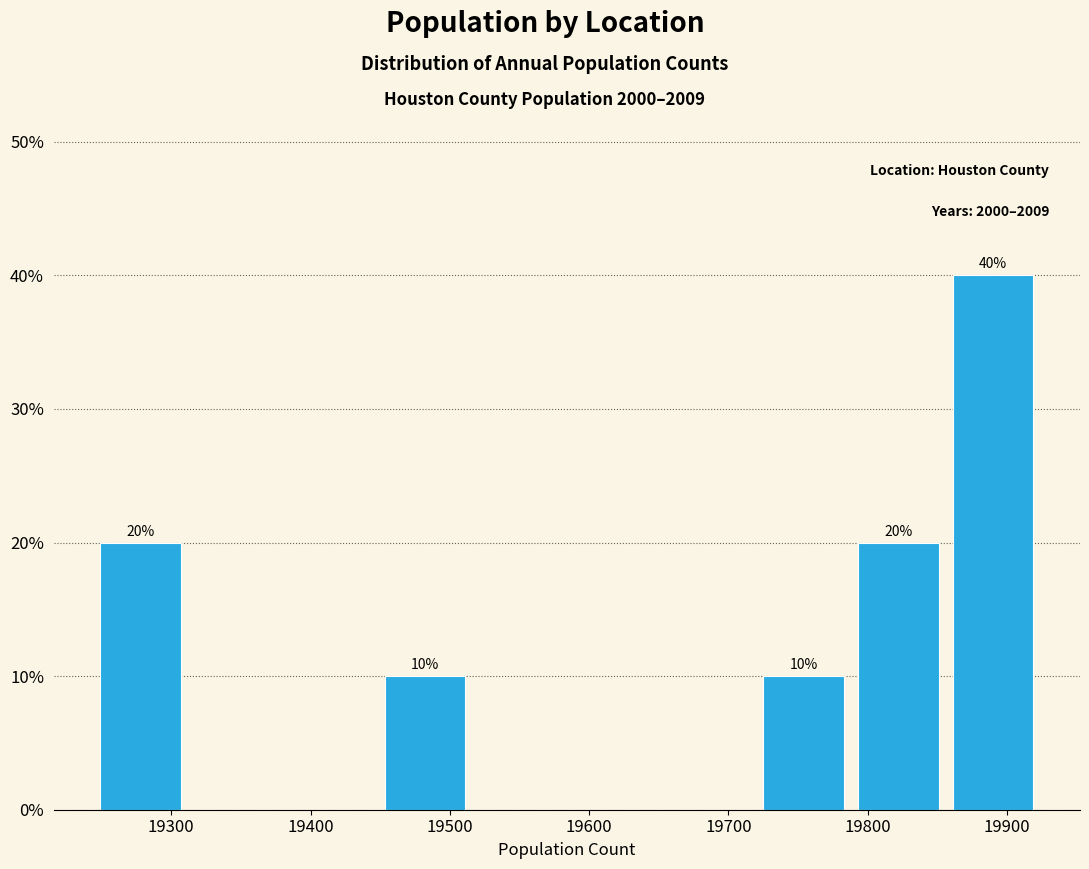

Over which range of the x-axis is the bar tallest?

19856 to 19924